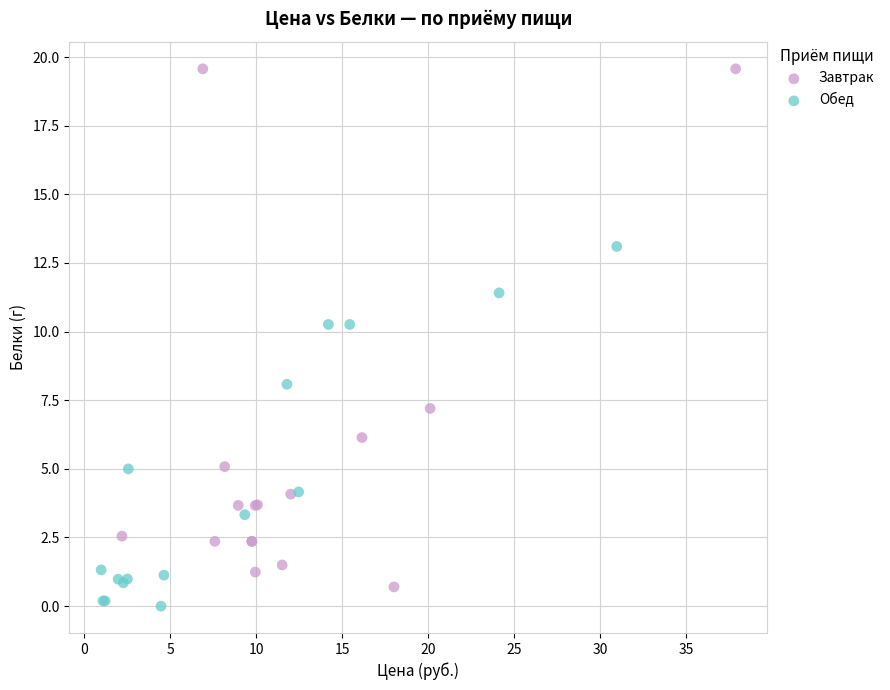

Which series reaches the maximum Y coordinate?

Завтрак